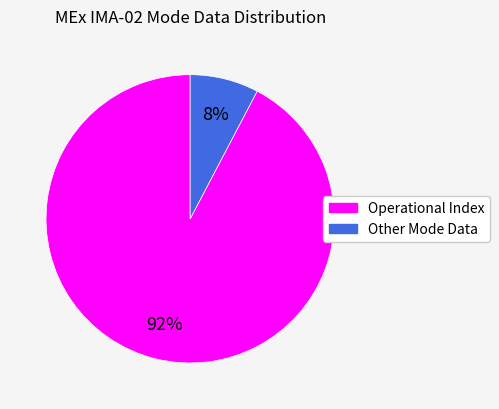

To the nearest percent, what is the average slice percentage?

50%